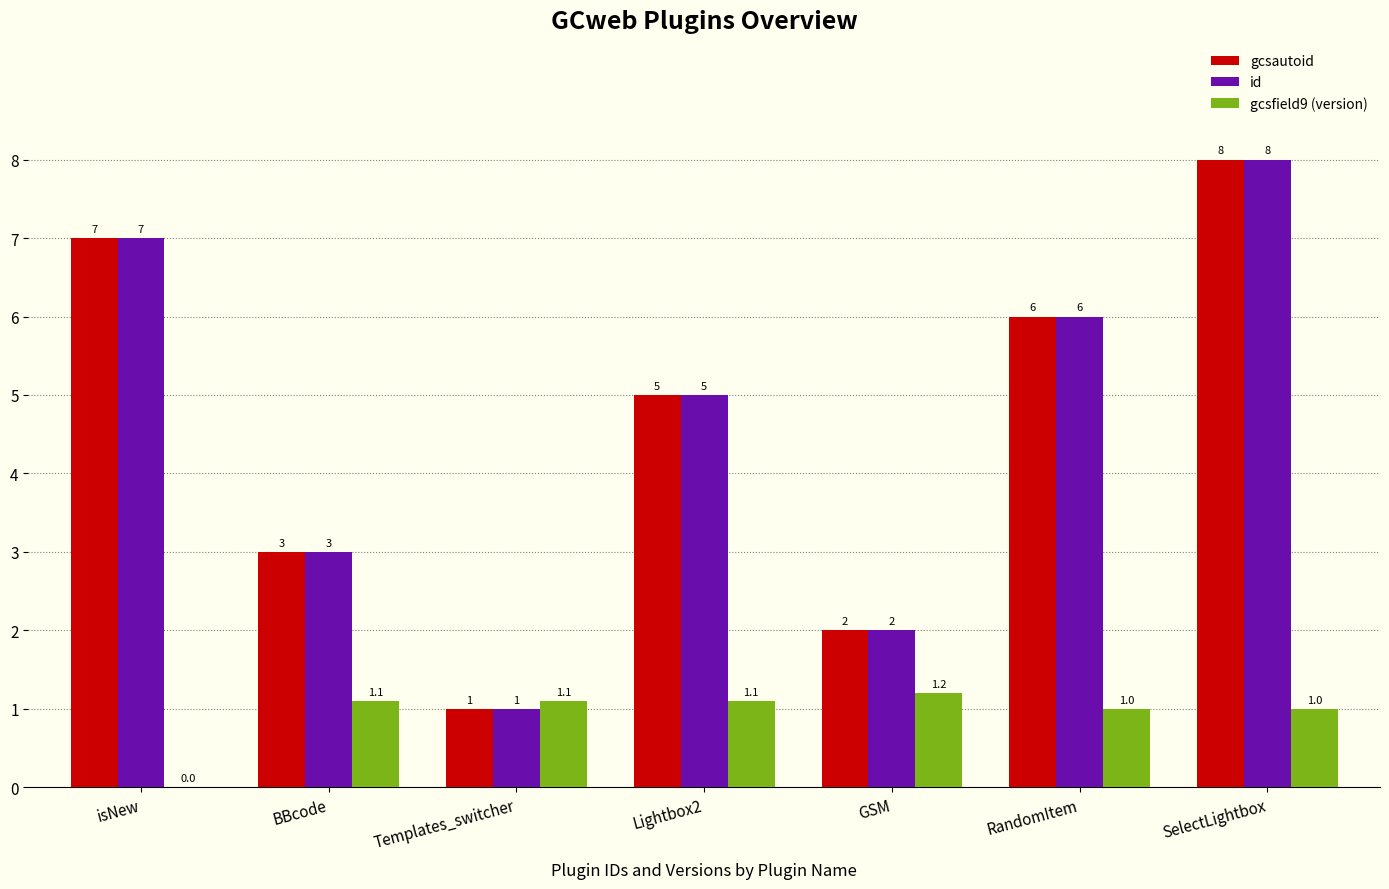

What is the greatest value displayed?

8.0